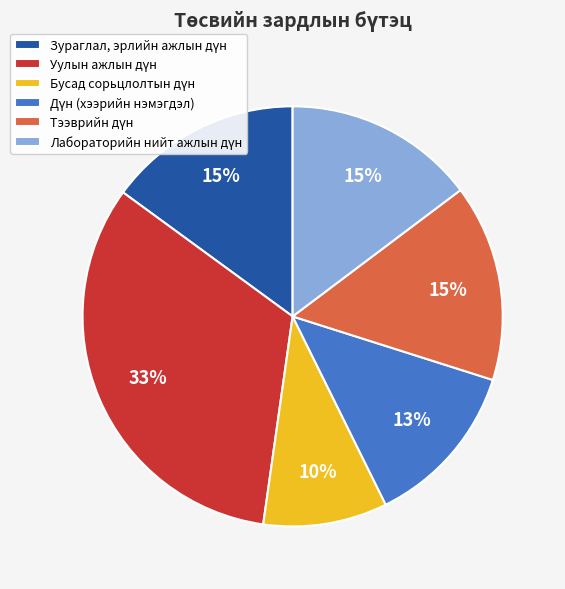

How many segments does this pie chart have?

6